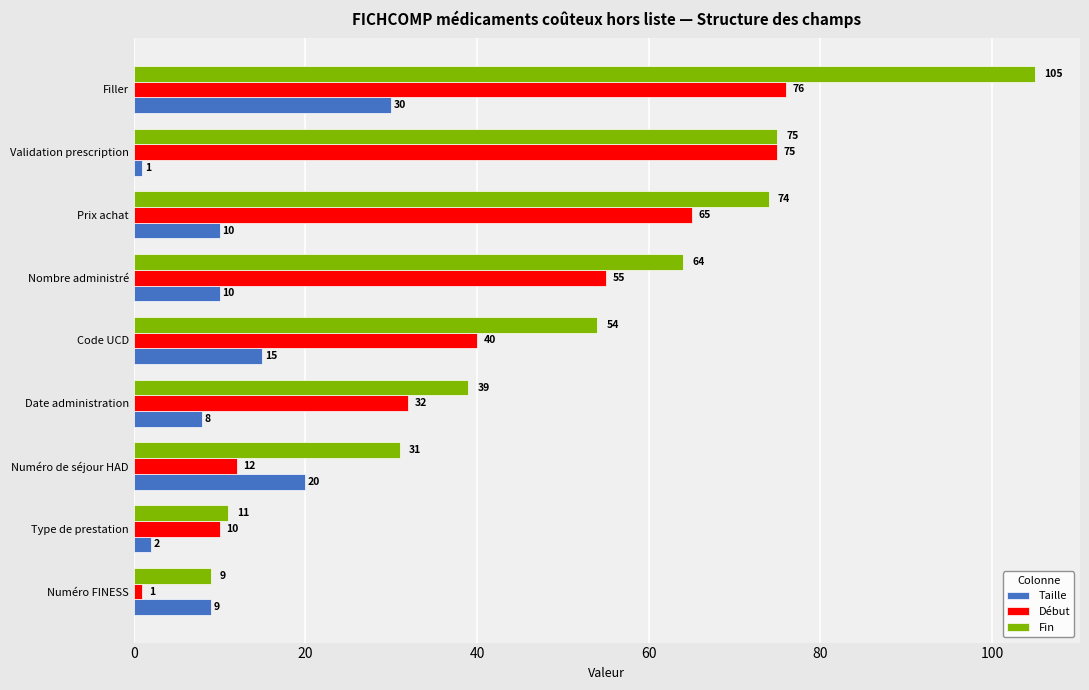

At which label is Taille closest to 15?

Code UCD